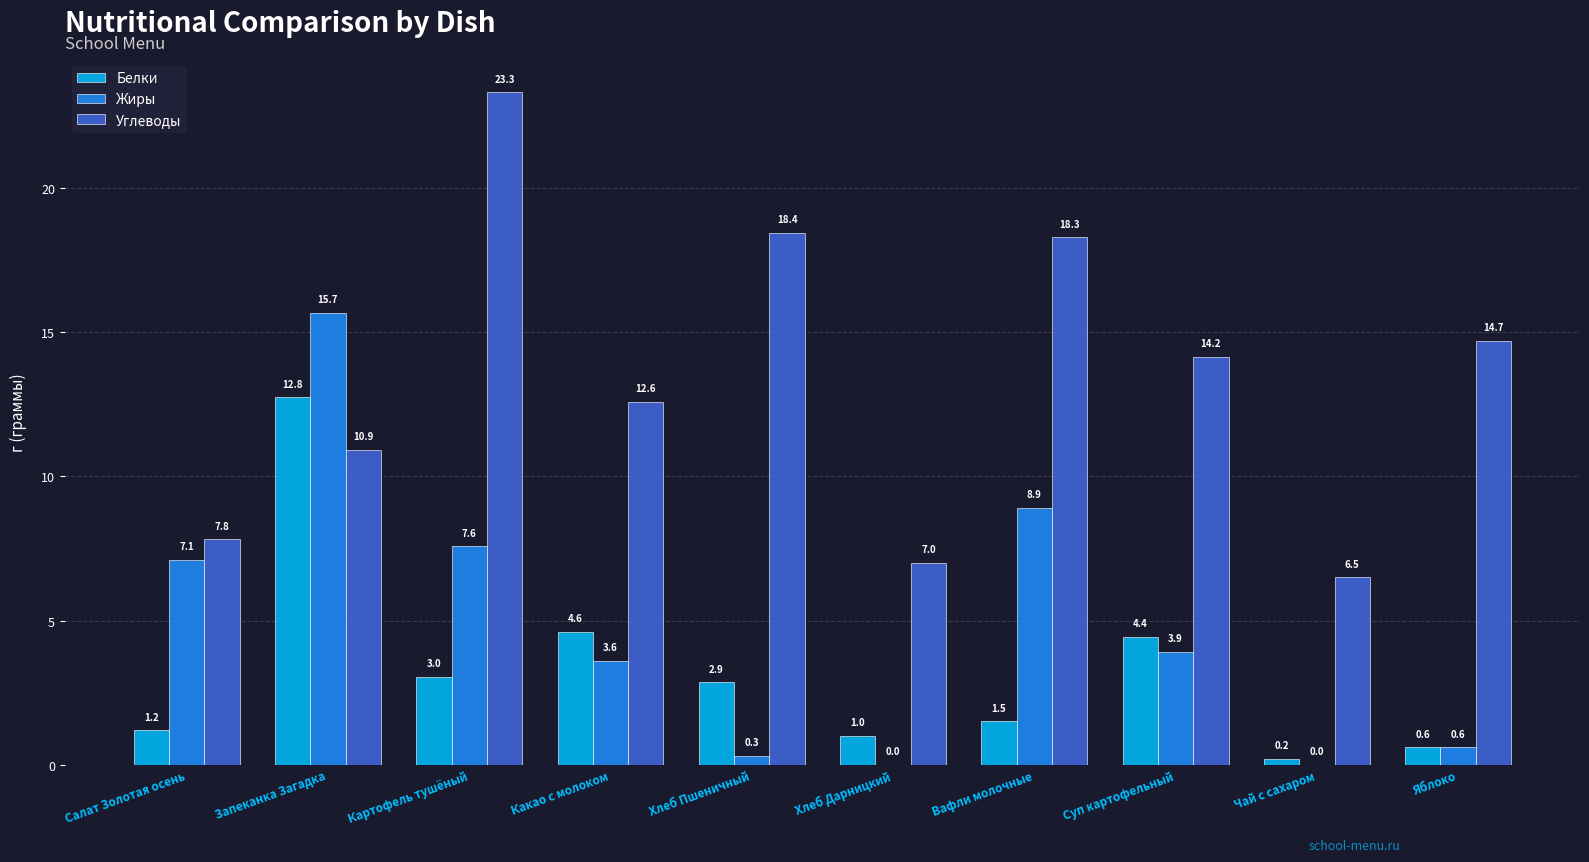

Count the number of data series in this chart.

3